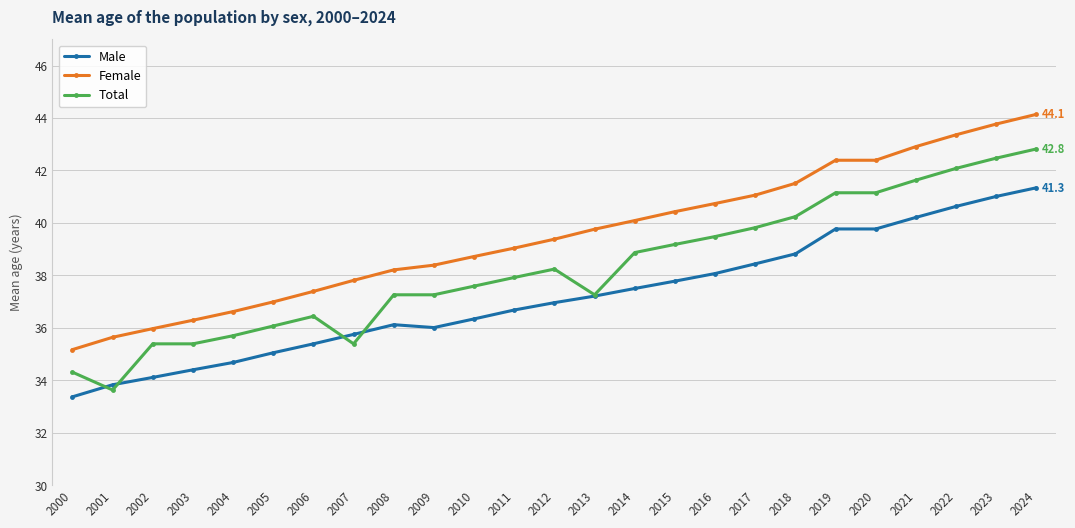

Which series has the largest total across all categories?

Female